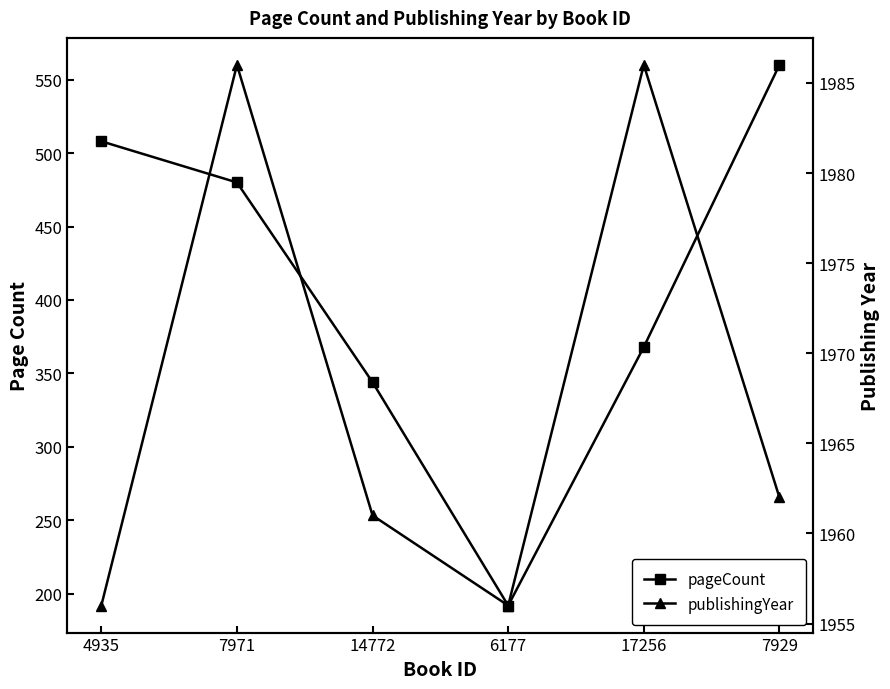

What are all the series names shown in the legend?

pageCount, publishingYear